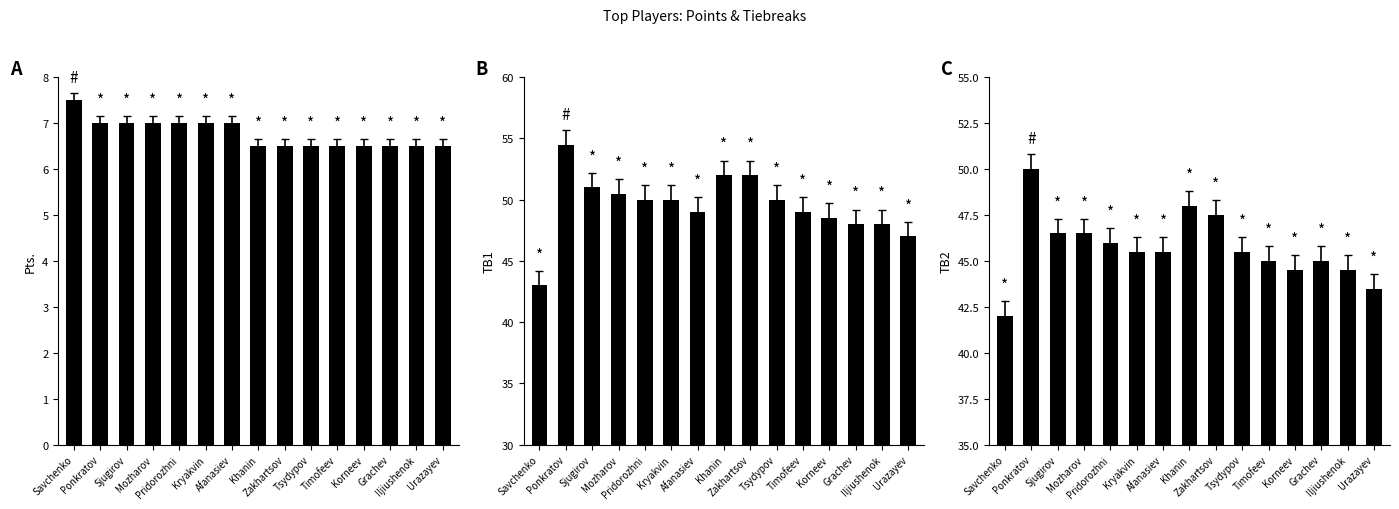

Reading left to right, what are all the values shown in this chart?

Pts.: Savchenko=7.5	Ponkratov=7.0	Sjugirov=7.0	Mozharov=7.0	Pridorozhni=7.0	Kryakvin=7.0	Afanasiev=7.0	Khanin=6.5	Zakhartsov=6.5	Tsydypov=6.5	Timofeev=6.5	Korneev=6.5	Grachev=6.5	Iljiushenok=6.5	Urazayev=6.5
TB1: Savchenko=43.0	Ponkratov=54.5	Sjugirov=51.0	Mozharov=50.5	Pridorozhni=50.0	Kryakvin=50.0	Afanasiev=49.0	Khanin=52.0	Zakhartsov=52.0	Tsydypov=50.0	Timofeev=49.0	Korneev=48.5	Grachev=48.0	Iljiushenok=48.0	Urazayev=47.0
TB2: Savchenko=42.0	Ponkratov=50.0	Sjugirov=46.5	Mozharov=46.5	Pridorozhni=46.0	Kryakvin=45.5	Afanasiev=45.5	Khanin=48.0	Zakhartsov=47.5	Tsydypov=45.5	Timofeev=45.0	Korneev=44.5	Grachev=45.0	Iljiushenok=44.5	Urazayev=43.5